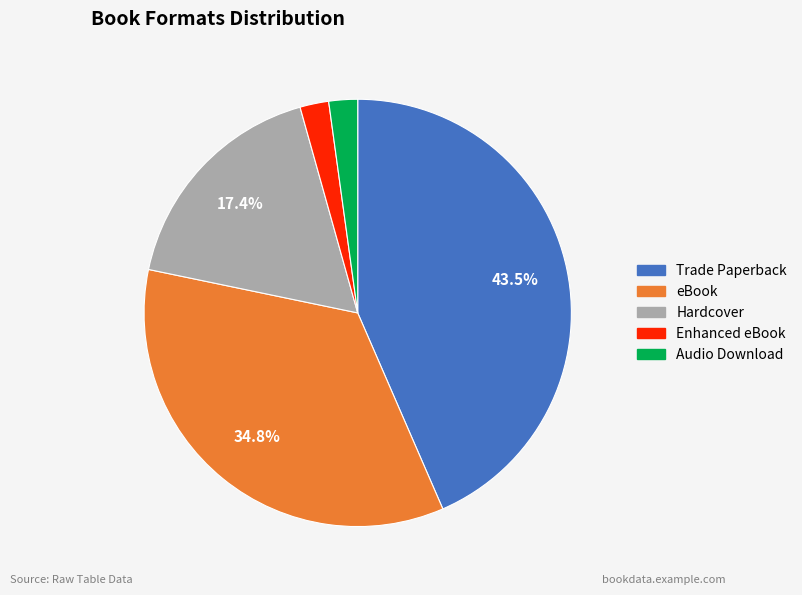

Does any single category account for the majority?

No